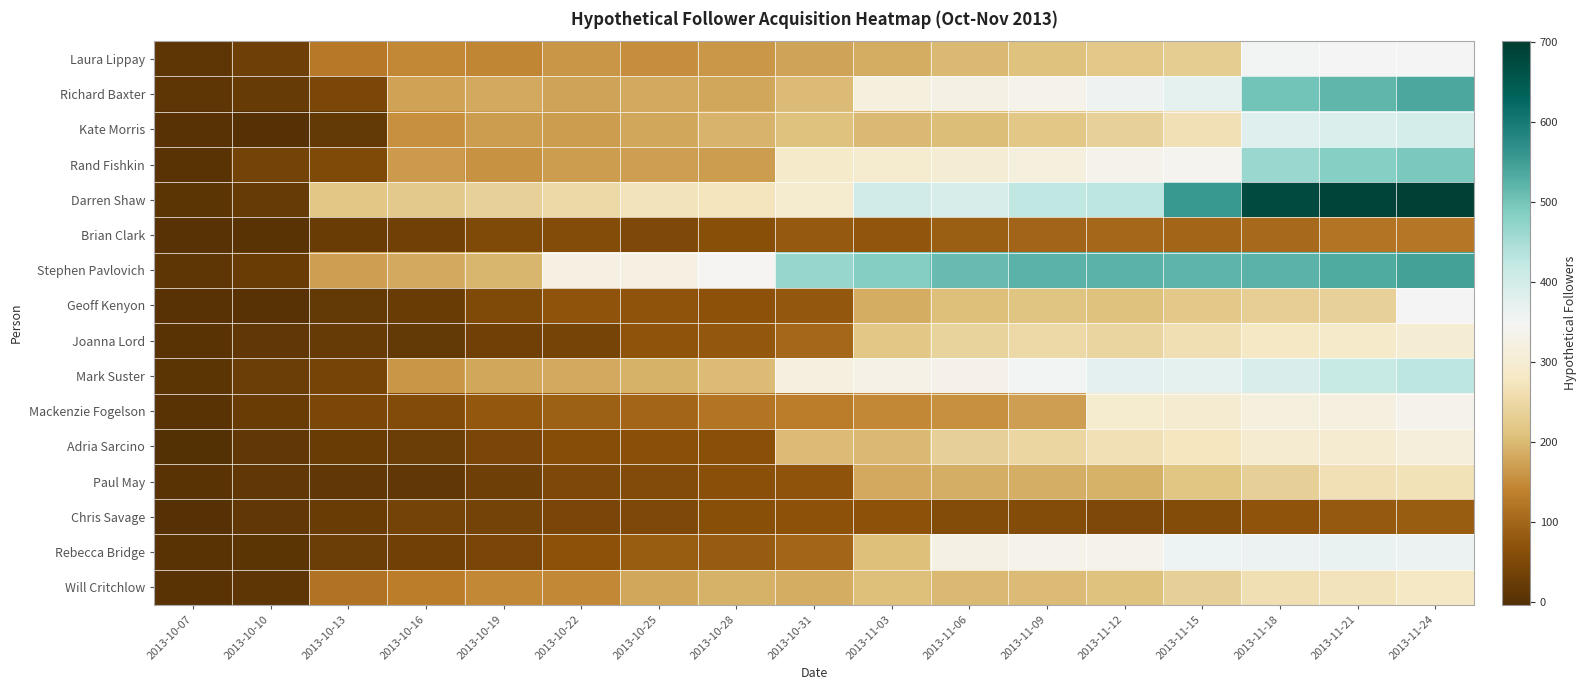

Count the number of data series in this chart.

16